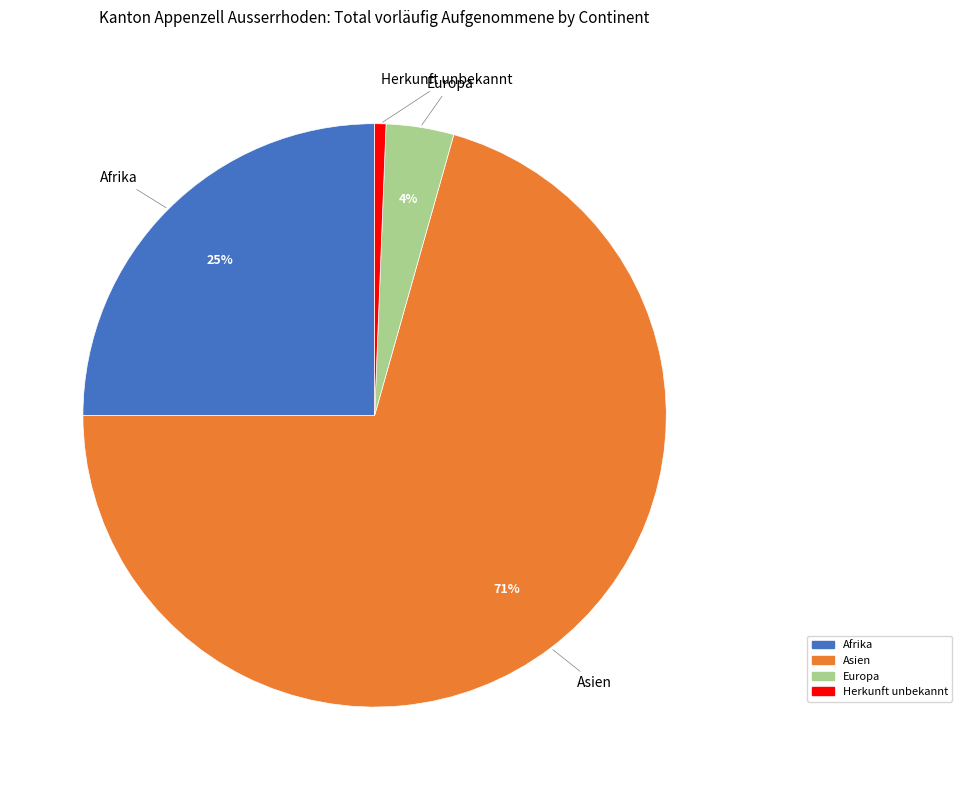

Which category accounts for the majority?

Asien